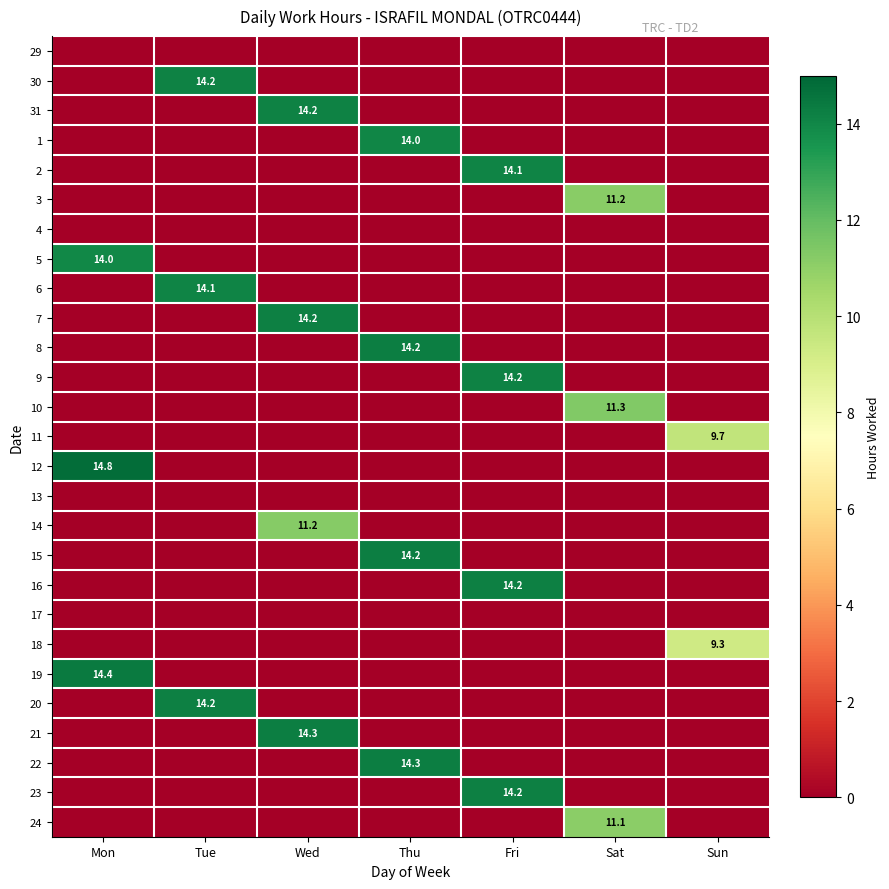

The value of 31 at Wed is 14.2. True or false?

True